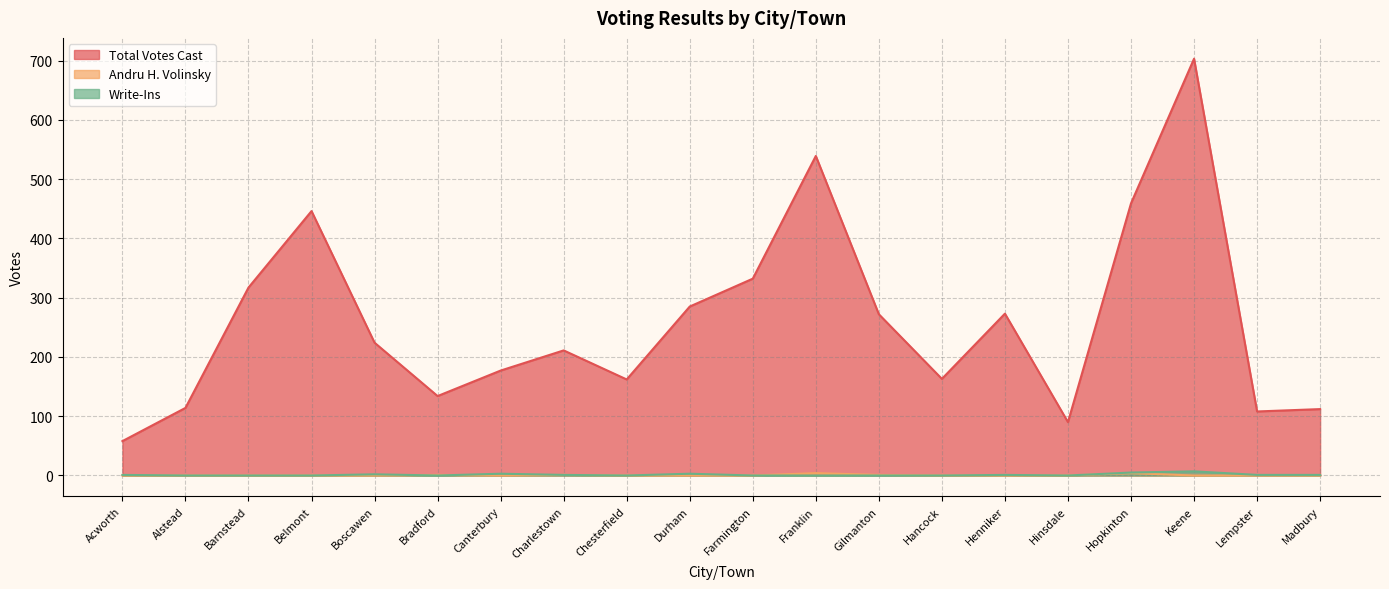

The Andru H. Volinsky series shows 2 at Barnstead. True or false?

False